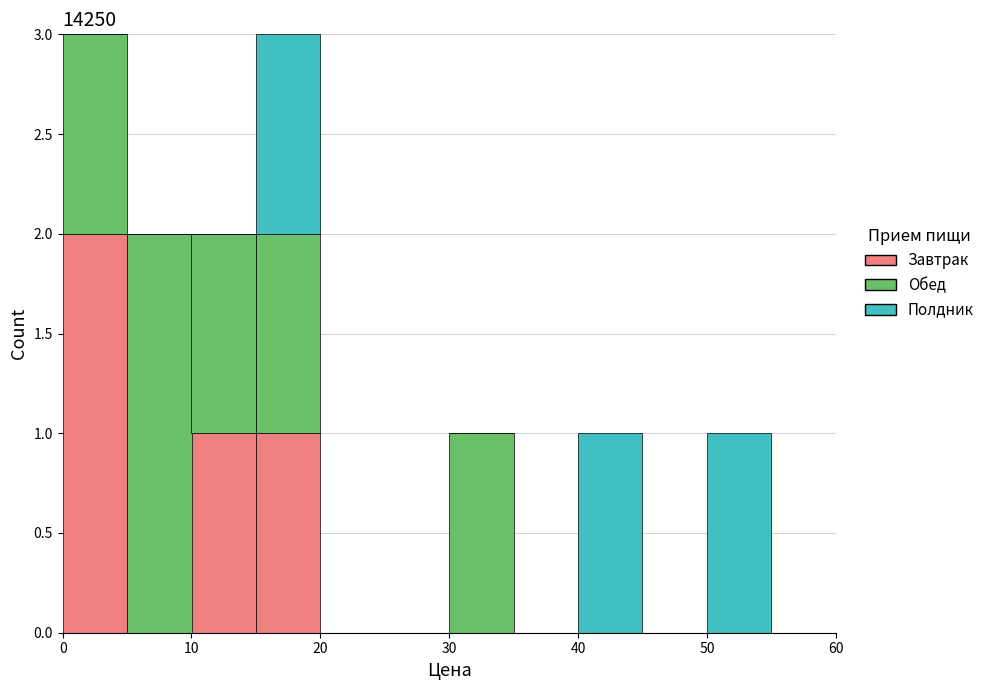

What is the total height of the stacked bar covering 50 to 55 on the x-axis? The values are not printed on the chart, so give them approximately, as read against the axis.

1